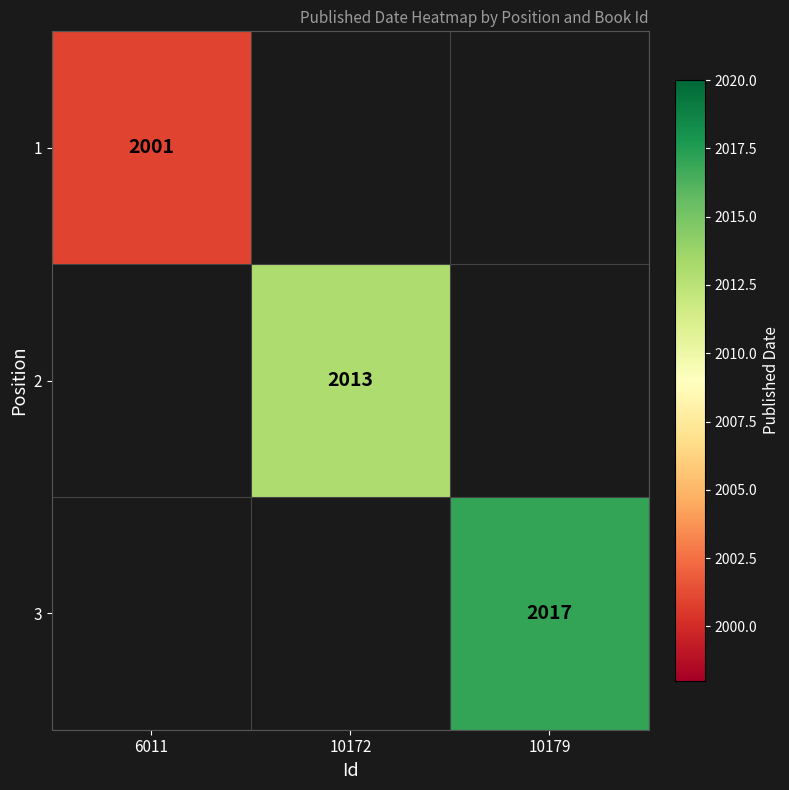

The 3 series shows 3336 at 10179. True or false?

False